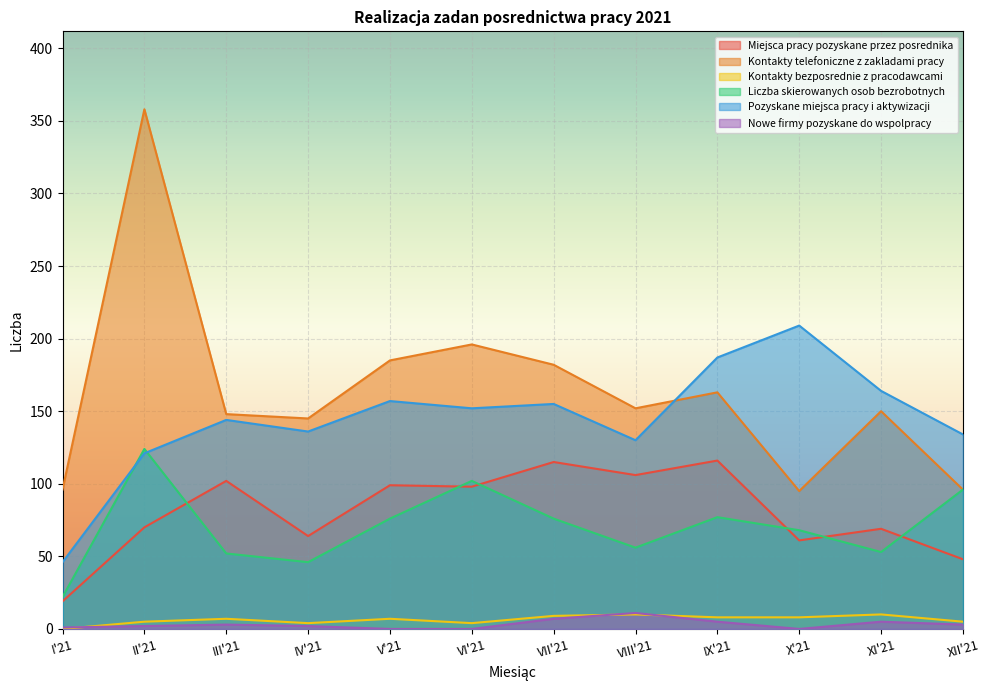

At how many categories does at least one series exceed 242?

1